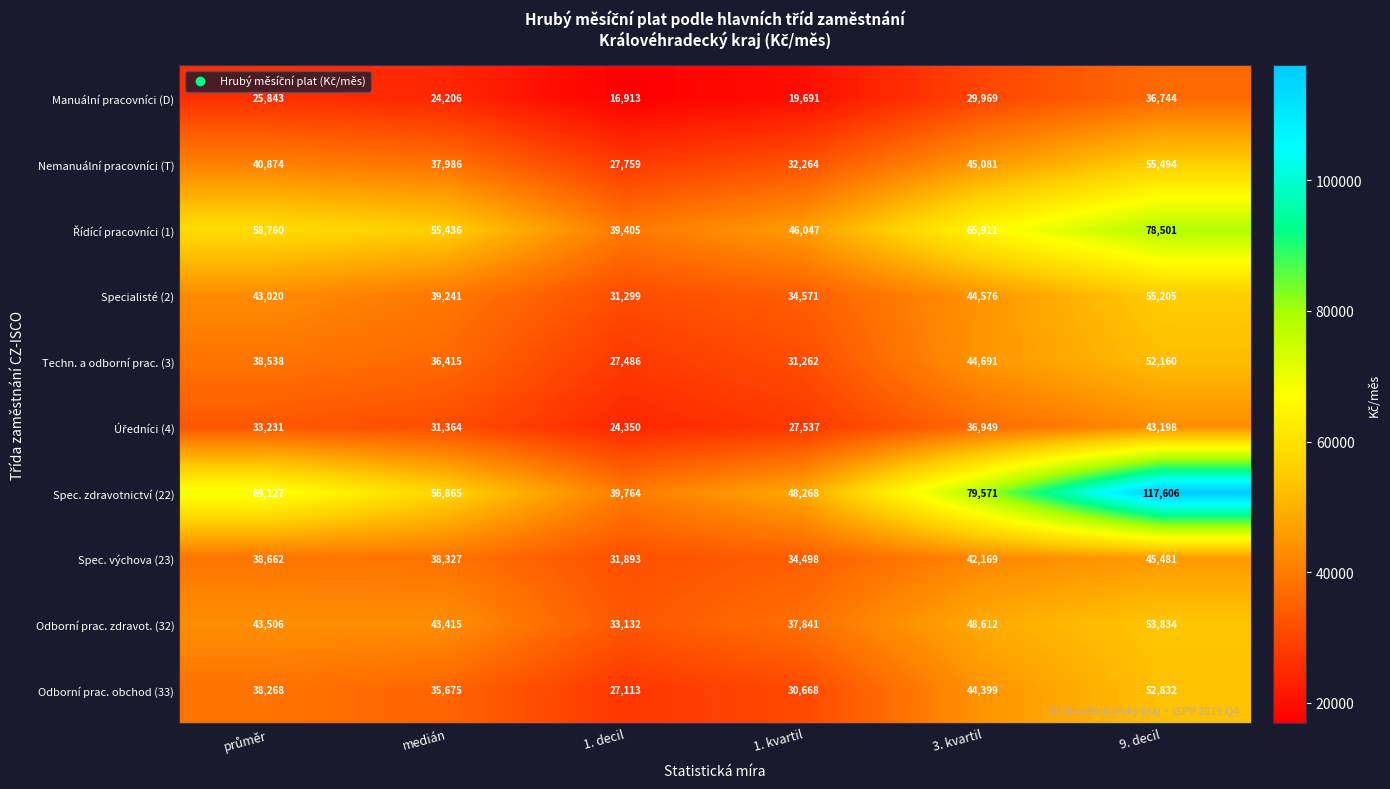

At which category does the chart reach its minimum across all series?

1. decil